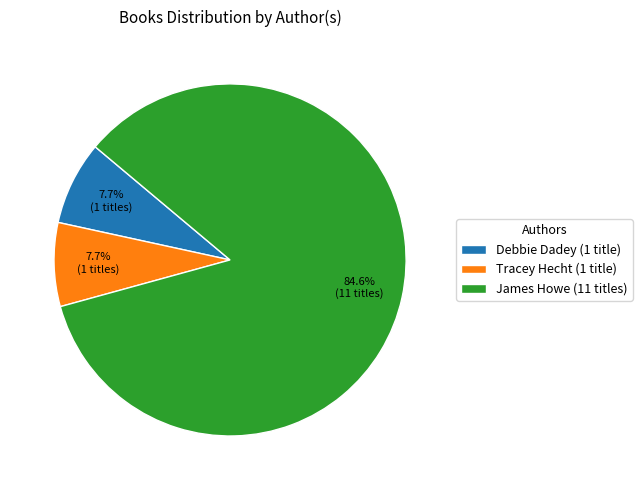

What portion of the pie excludes Tracey Hecht?

92.3%